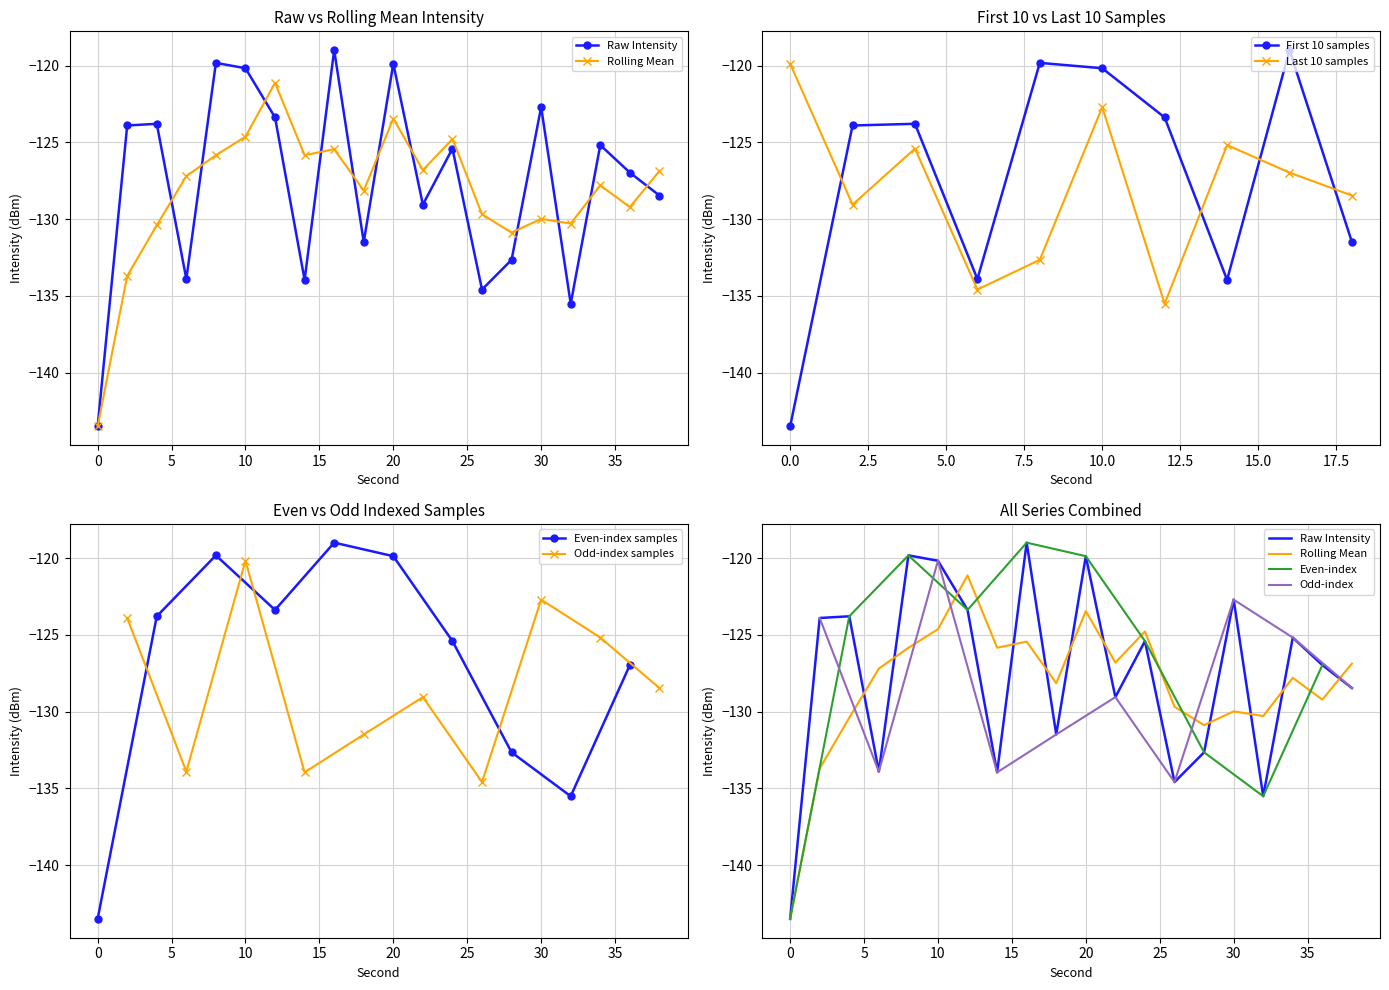

Rank the categories by value from highest to lowest.

16, 8, 20, 10, 30, 12, 4, 2, 34, 24, 36, 38, 22, 18, 28, 6, 14, 26, 32, 0